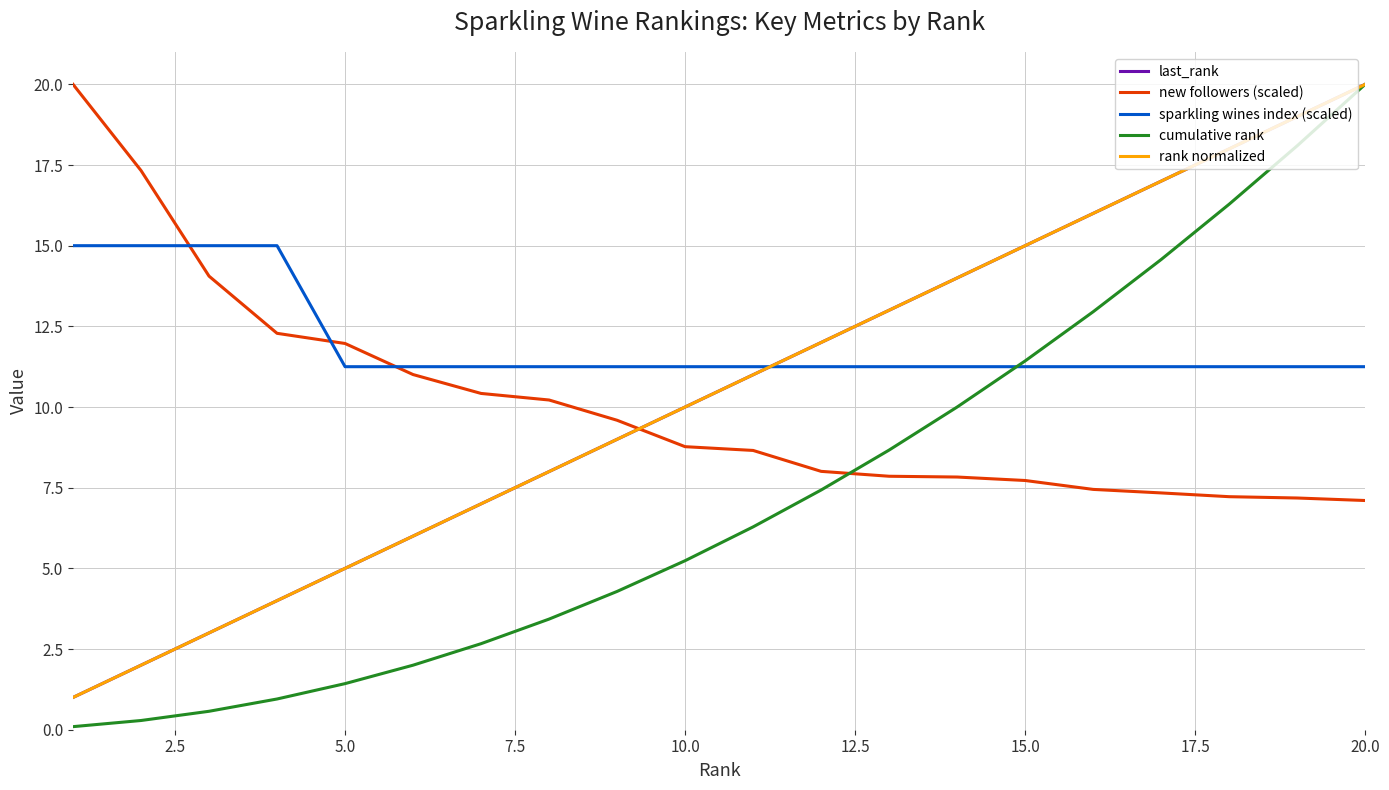

Reading left to right, transcribe all the data shown in this chart.

last_rank: 1.0	2.0	3.0	4.0	5.0	6.0	7.0	8.0	9.0	10.0	11.0	12.0	13.0	14.0	15.0	16.0	17.0	18.0	19.0	20.0
new followers (scaled): 20.0	17.3	14.1	12.3	12.0	11.0	10.4	10.2	9.6	8.8	8.7	8.0	7.9	7.8	7.7	7.4	7.3	7.2	7.2	7.1
sparkling wines index (scaled): 15.0	15.0	15.0	15.0	11.2	11.2	11.2	11.2	11.2	11.2	11.2	11.2	11.2	11.2	11.2	11.2	11.2	11.2	11.2	11.2
cumulative rank: 0.1	0.3	0.6	1.0	1.4	2.0	2.7	3.4	4.3	5.2	6.3	7.4	8.7	10.0	11.4	13.0	14.6	16.3	18.1	20.0
rank normalized: 1.0	2.0	3.0	4.0	5.0	6.0	7.0	8.0	9.0	10.0	11.0	12.0	13.0	14.0	15.0	16.0	17.0	18.0	19.0	20.0